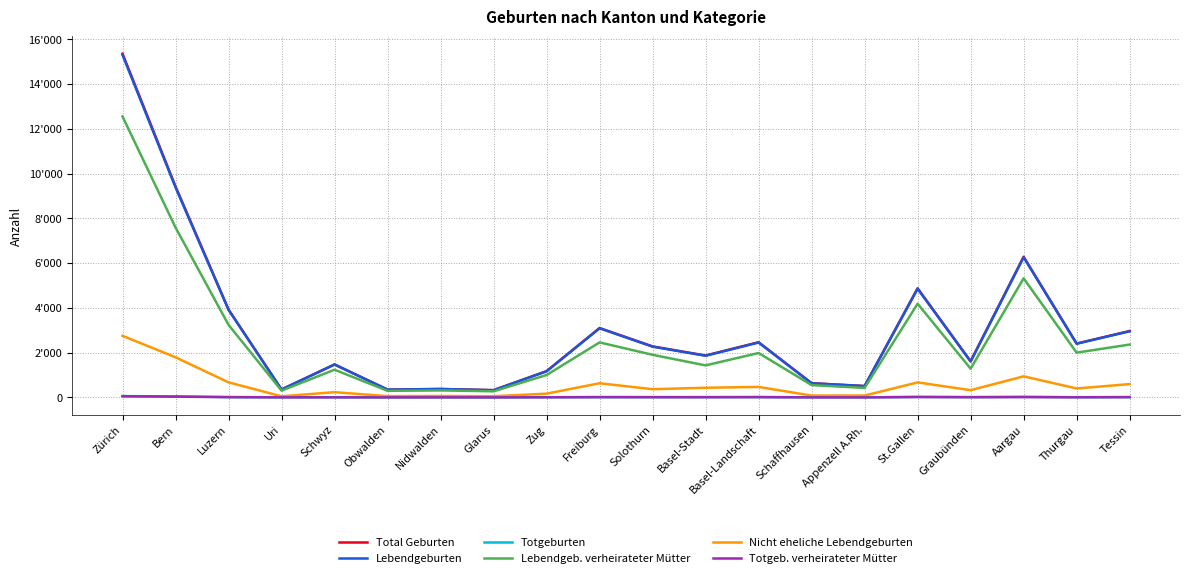

Where is the first local minimum for Total Geburten?

Uri